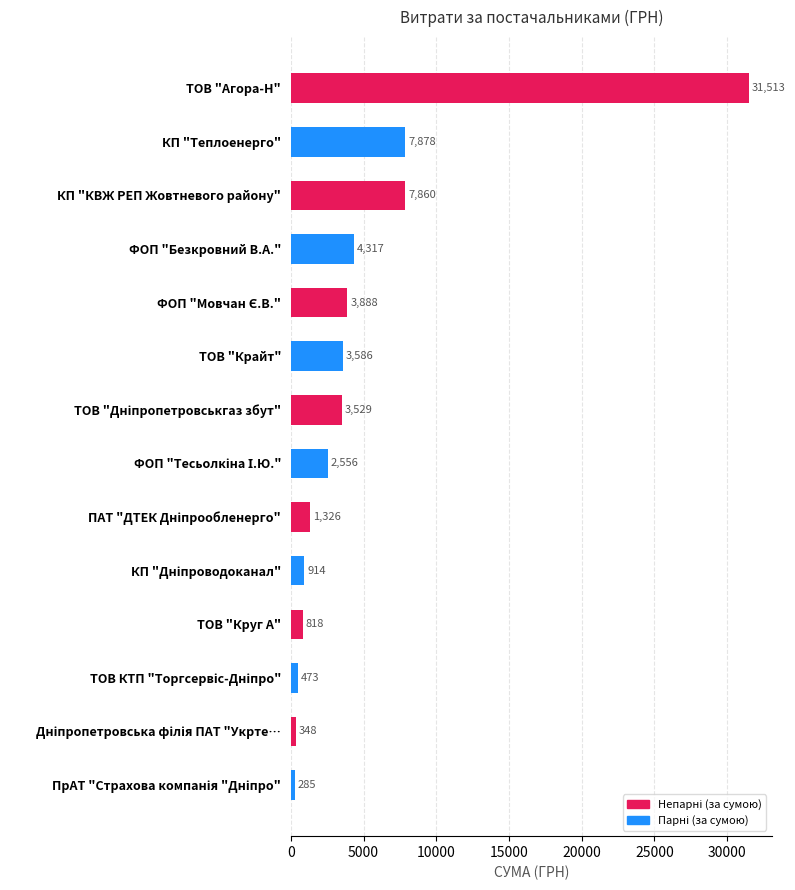

What is the greatest value displayed?

31512.7